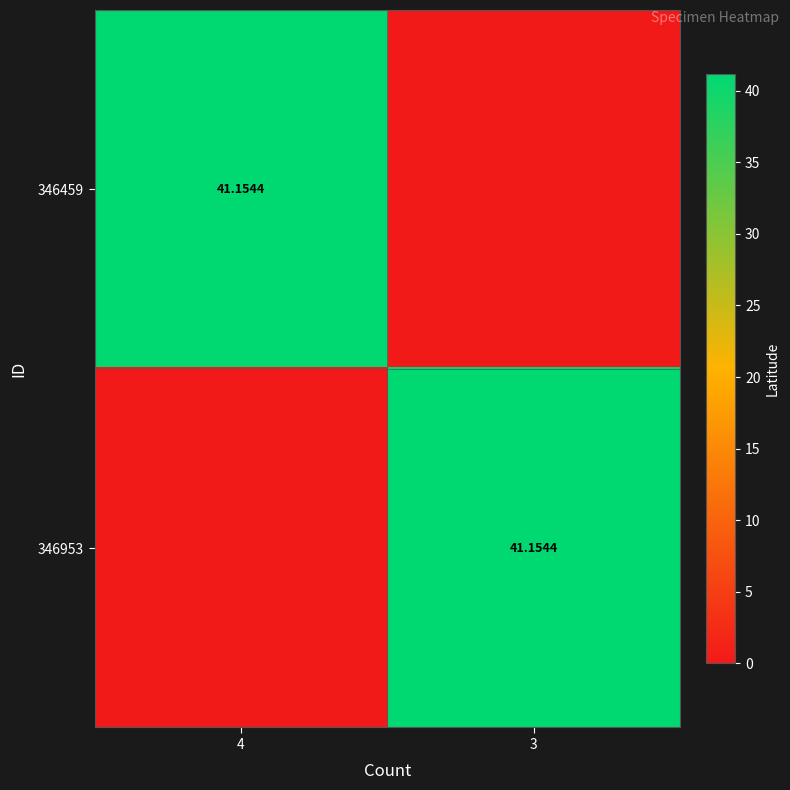

Rank the series by their maximum value, from lowest to highest.

346459, 346953